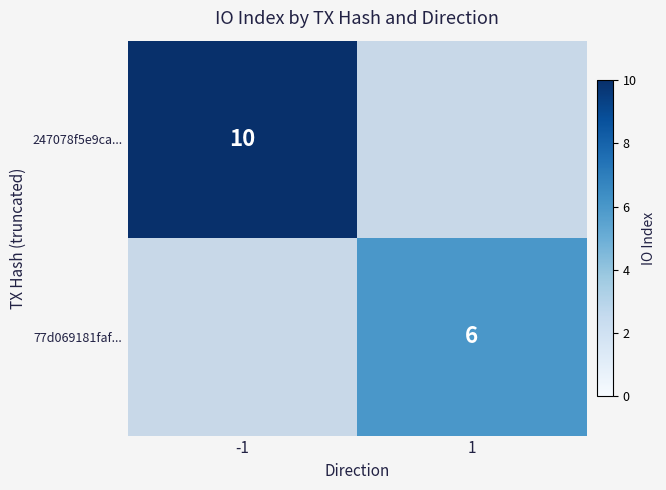

Is the value of 247078f5e9ca... at -1 greater than the value of 77d069181faf... at 1?

Yes